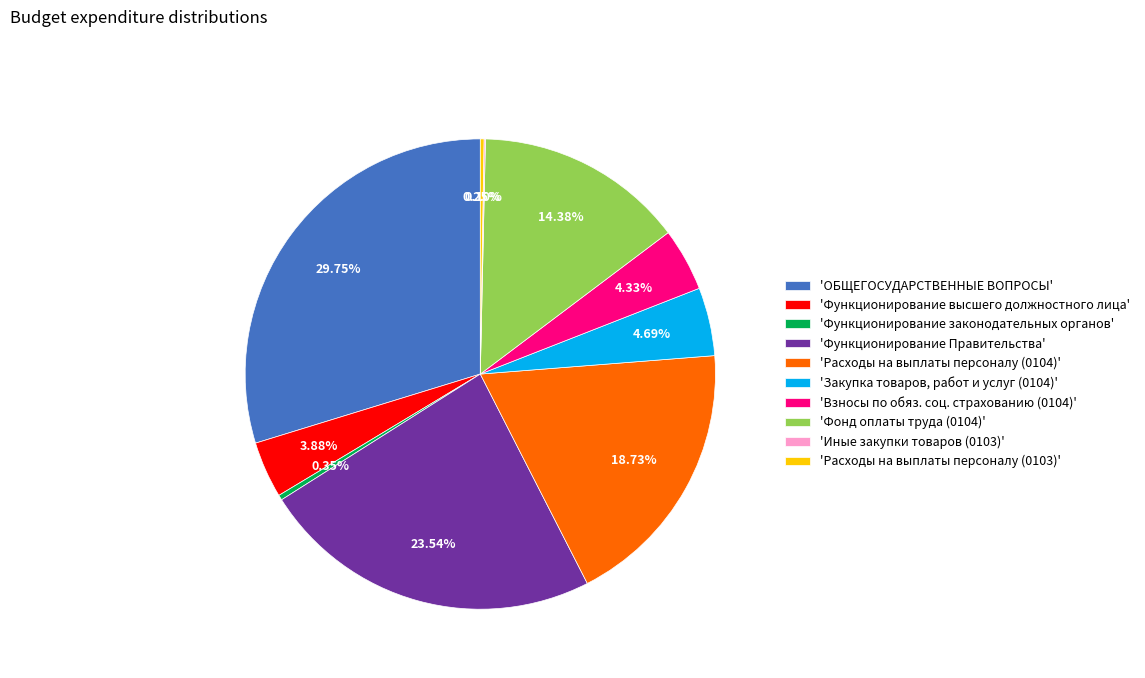

What is the ratio of the value at 'Расходы на выплаты персоналу (0104)' to the value at 'Взносы по обяз. соц. страхованию (0104)'?

4.3